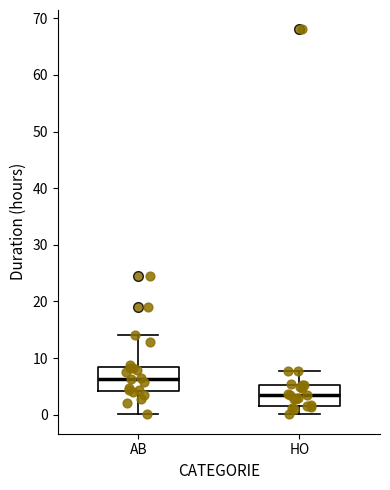

Reading left to right, transcribe this box plot: for each box, give where its median line is, the range the box spans, and where its two whiskers end, as read against the y-axis. The values are not printed on the chart, so give them approximately, as read against the axis.

AB: median 6, box 4 to 8, whiskers 0 to 14
HO: median 4, box 2 to 5, whiskers 0 to 8